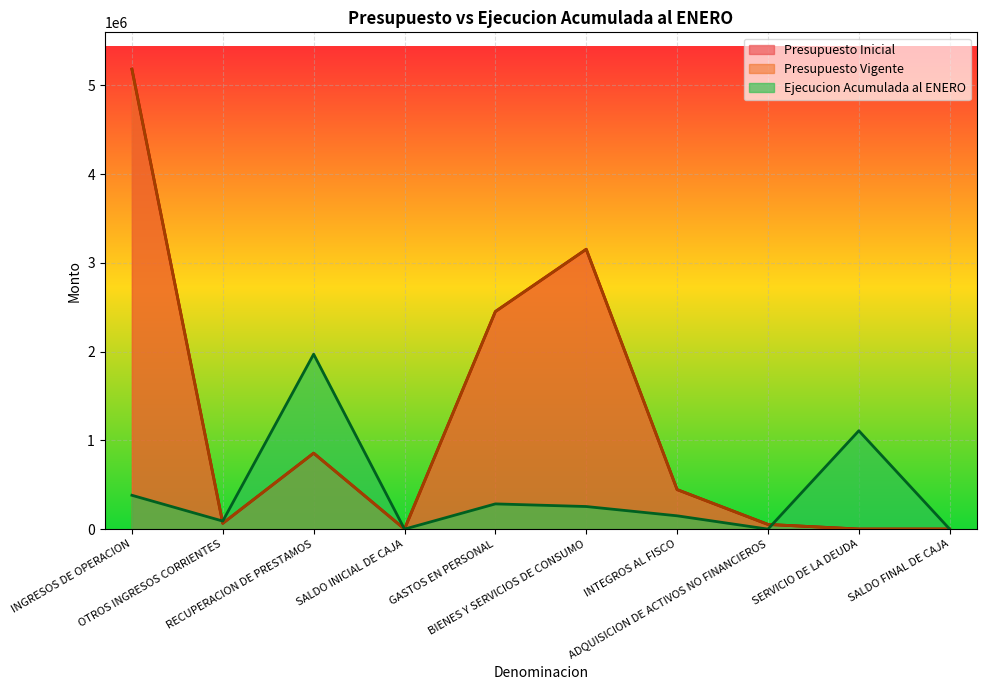

Between OTROS INGRESOS CORRIENTES and BIENES Y SERVICIOS DE CONSUMO, which is larger?

BIENES Y SERVICIOS DE CONSUMO